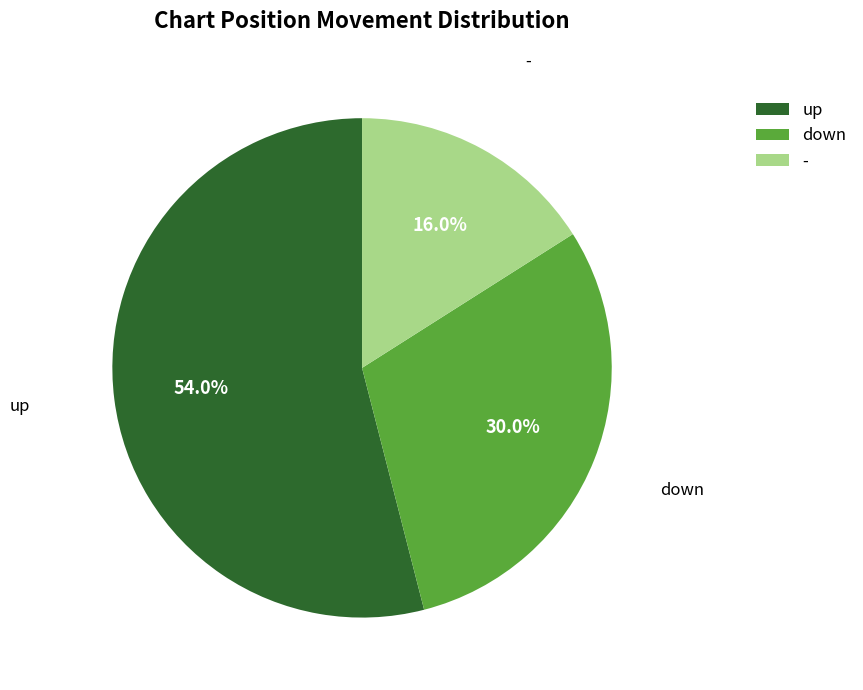

What is the ratio of the value at down to the value at up?

0.6